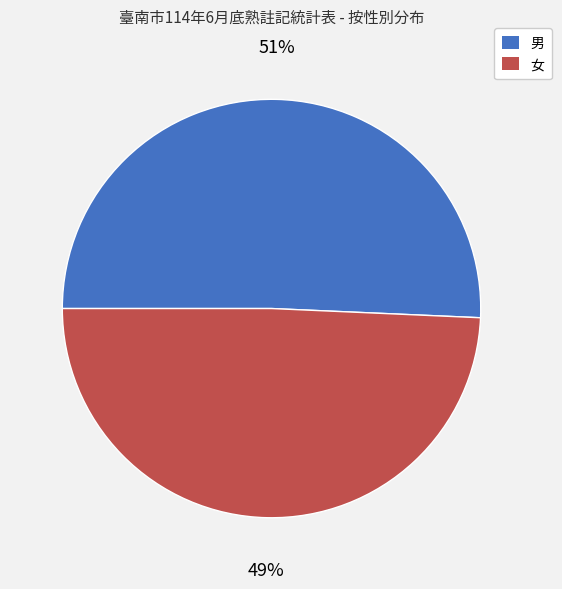

The 女 slice represents 60% of the pie. True or false?

False